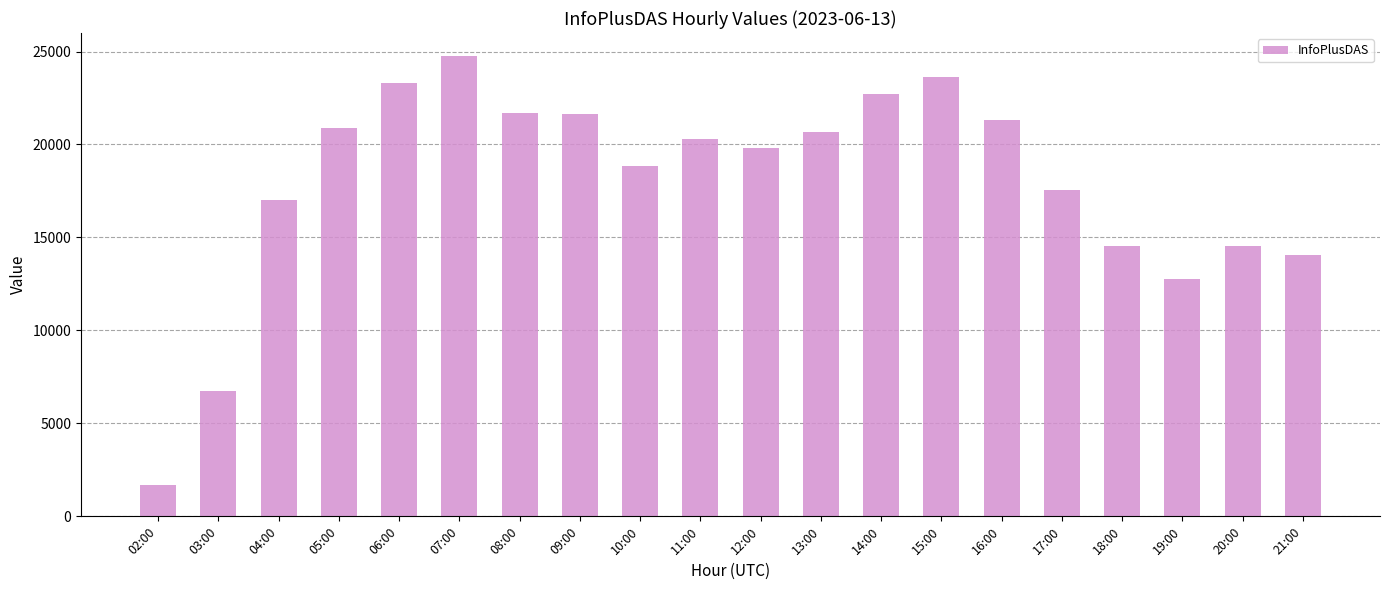

What is the difference between the values at 19:00 and 21:00?

1254